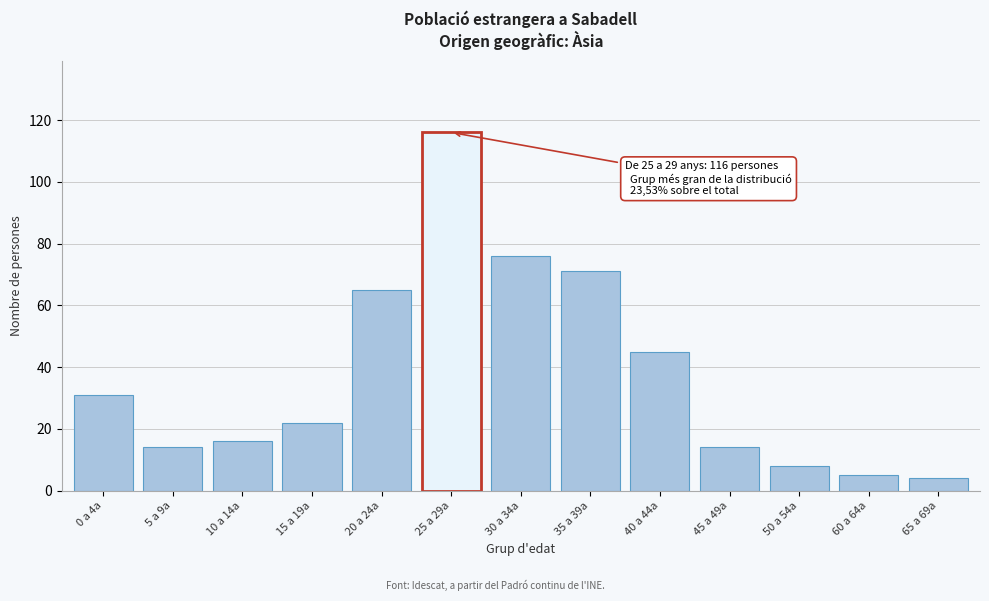

Reading left to right, extract all data points from this chart.

31	14	16	22	65	116	76	71	45	14	8	5	4